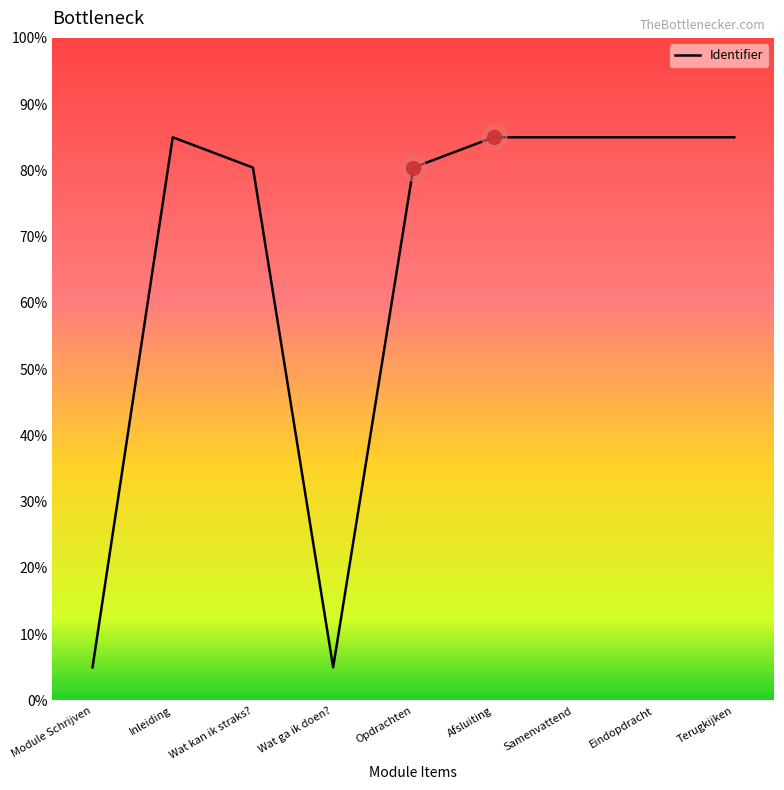

Is it true that the value at Eindopdracht is 12203313.0?

False